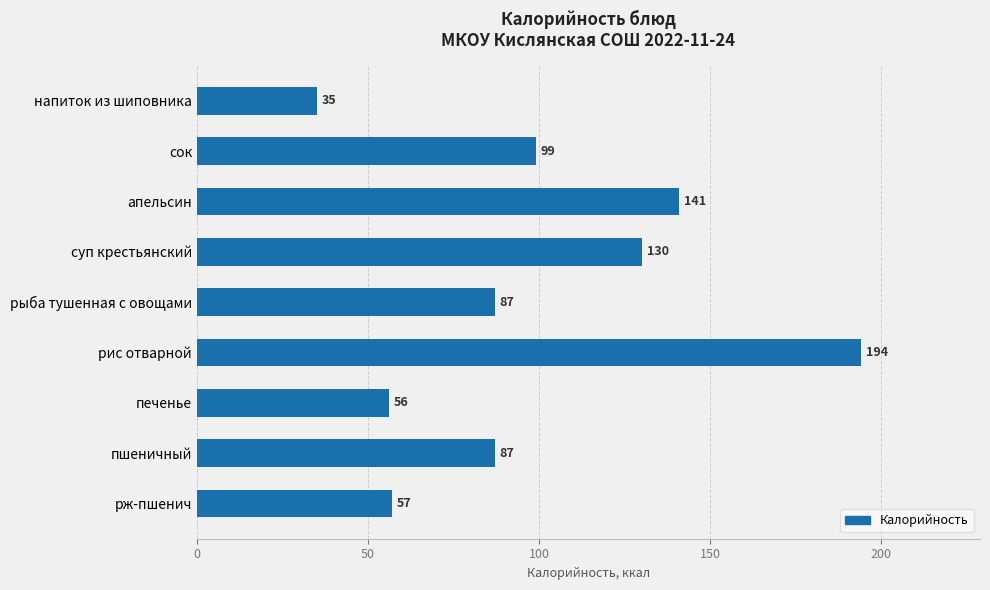

Count the number of categories in the chart.

9